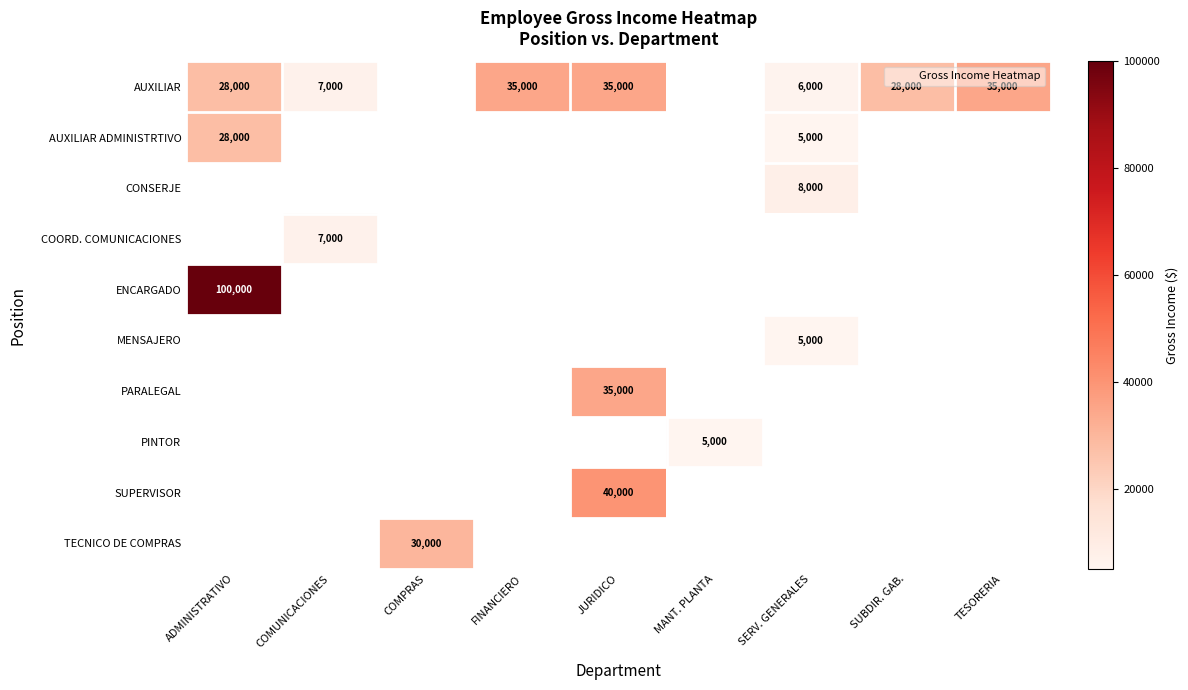

The value of AUXILIAR at SERV. GENERALES is 2241. True or false?

False